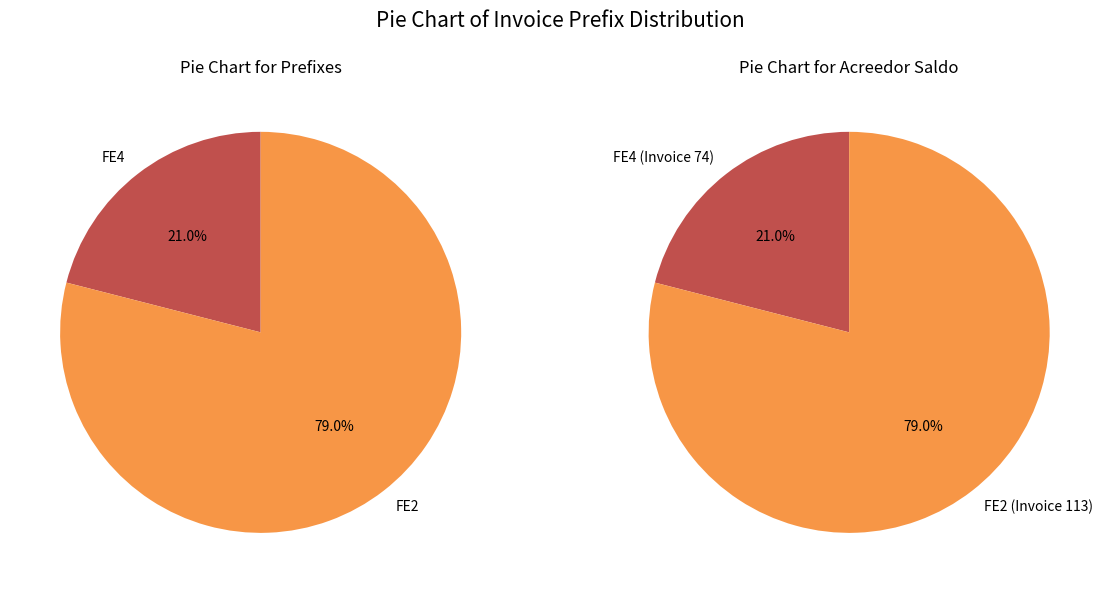

To the nearest percent, what is the difference between the FE4 and FE2 slice percentages?

58%